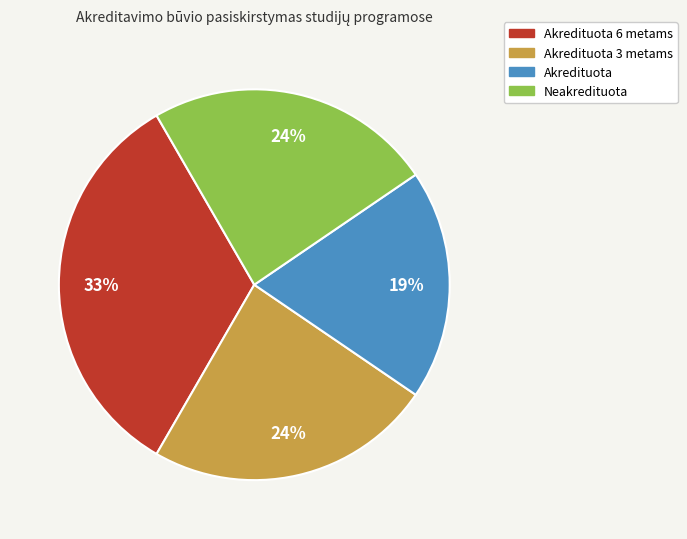

To the nearest percent, what is the difference between the largest and smallest slice percentages?

14%